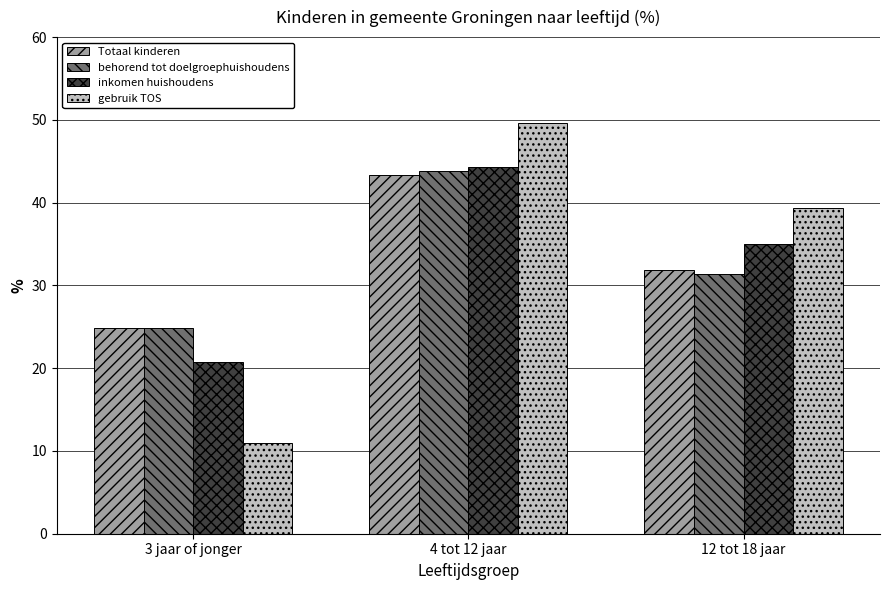

Rank the series at 4 tot 12 jaar from lowest to highest value.

Totaal kinderen, behorend tot doelgroephuishoudens, inkomen huishoudens, gebruik TOS